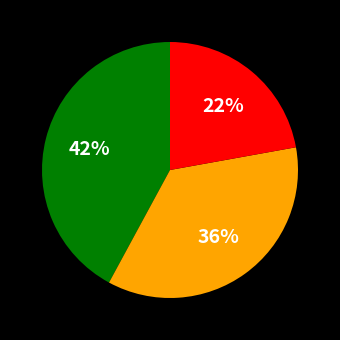

To the nearest percent, what is the difference between the largest and smallest slice percentages?

20%